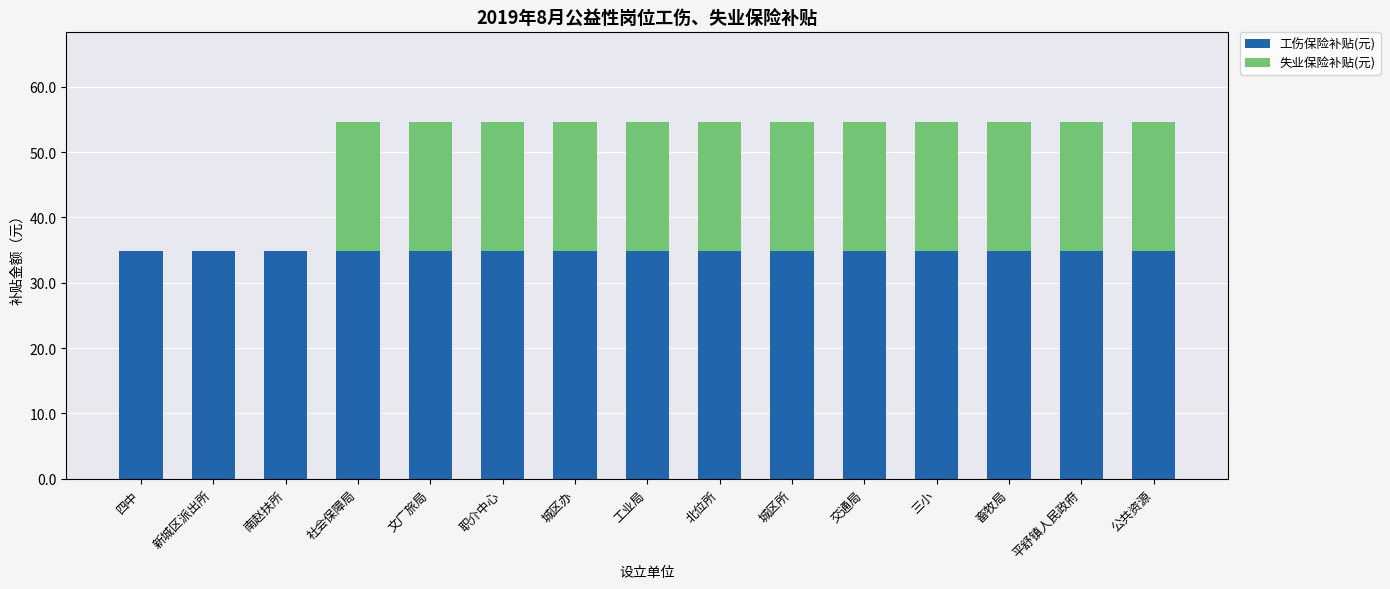

The value of 工伤保险补贴(元) at 北位所 is 12.8. True or false?

False